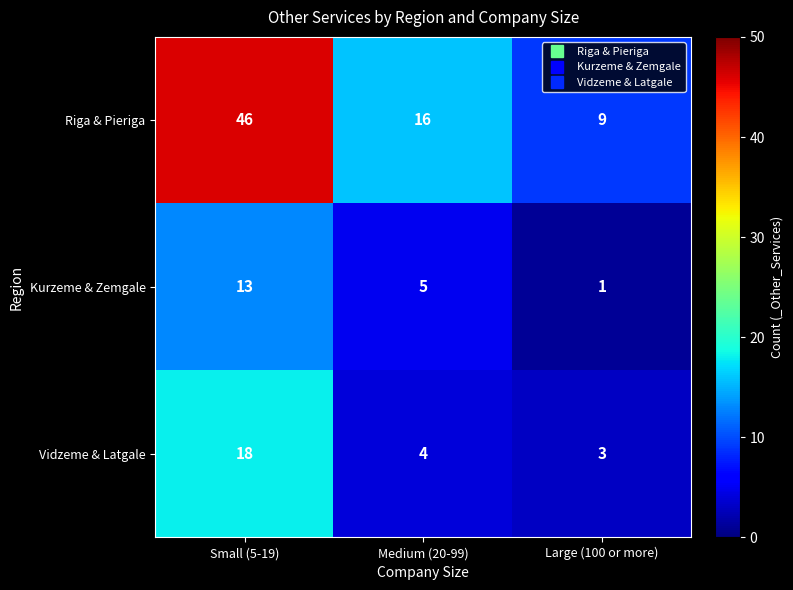

At which category does the chart reach its peak across all series?

Small (5-19)